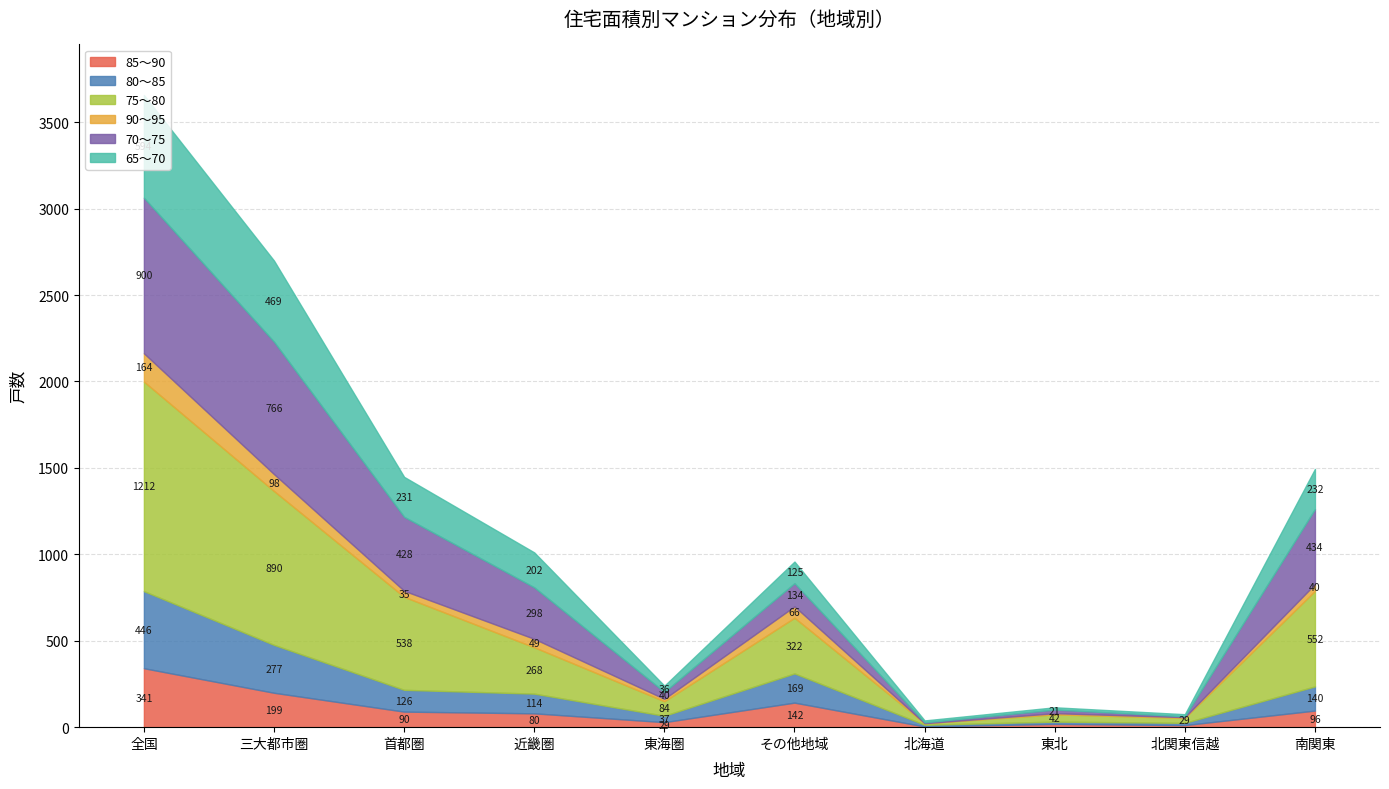

Reading left to right, transcribe all the data shown in this chart.

85～90: 341	199	90	80	29	142	4	19	12	96
80～85: 446	277	126	114	37	169	10	13	13	140
75～80: 1212	890	538	268	84	322	9	42	29	552
90～95: 164	98	35	49	14	66	0	7	4	40
70～75: 900	766	428	298	40	134	5	21	5	434
65～70: 594	469	231	202	36	125	11	13	12	232